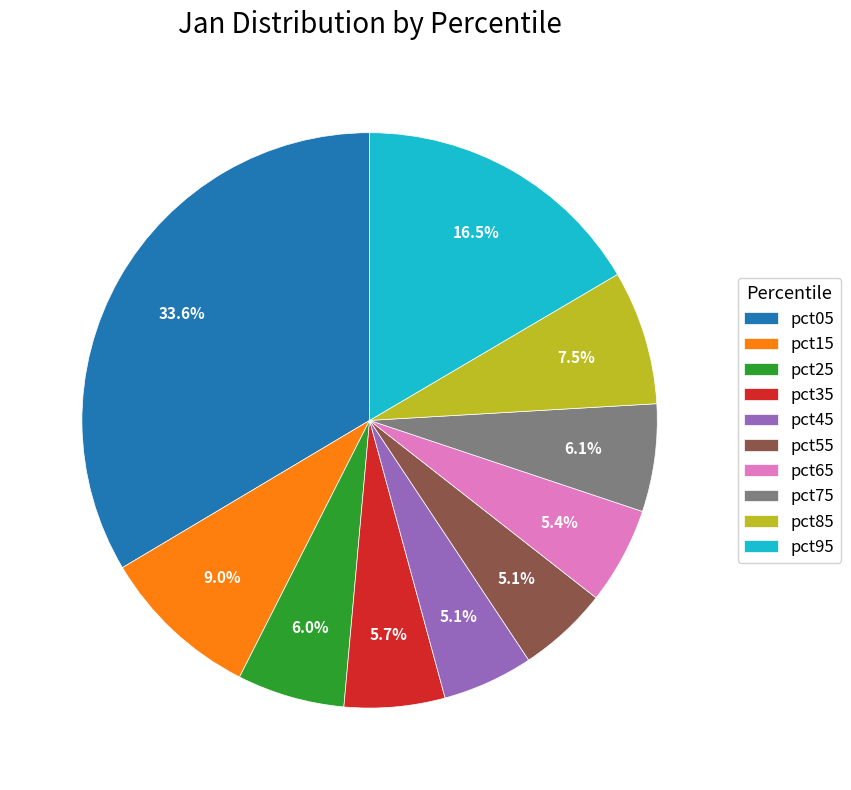

To the nearest percent, what is the average slice percentage?

10%